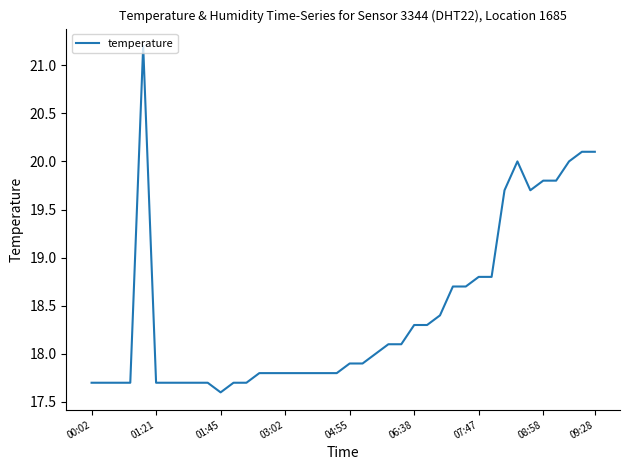

Reading left to right, what are all the values shown in this chart?

17.7	17.7	17.7	17.7	21.2	17.7	17.7	17.7	17.7	17.7	17.6	17.7	17.7	17.8	17.8	17.8	17.8	17.8	17.8	17.8	17.9	17.9	18.0	18.1	18.1	18.3	18.3	18.4	18.7	18.7	18.8	18.8	19.7	20.0	19.7	19.8	19.8	20.0	20.1	20.1